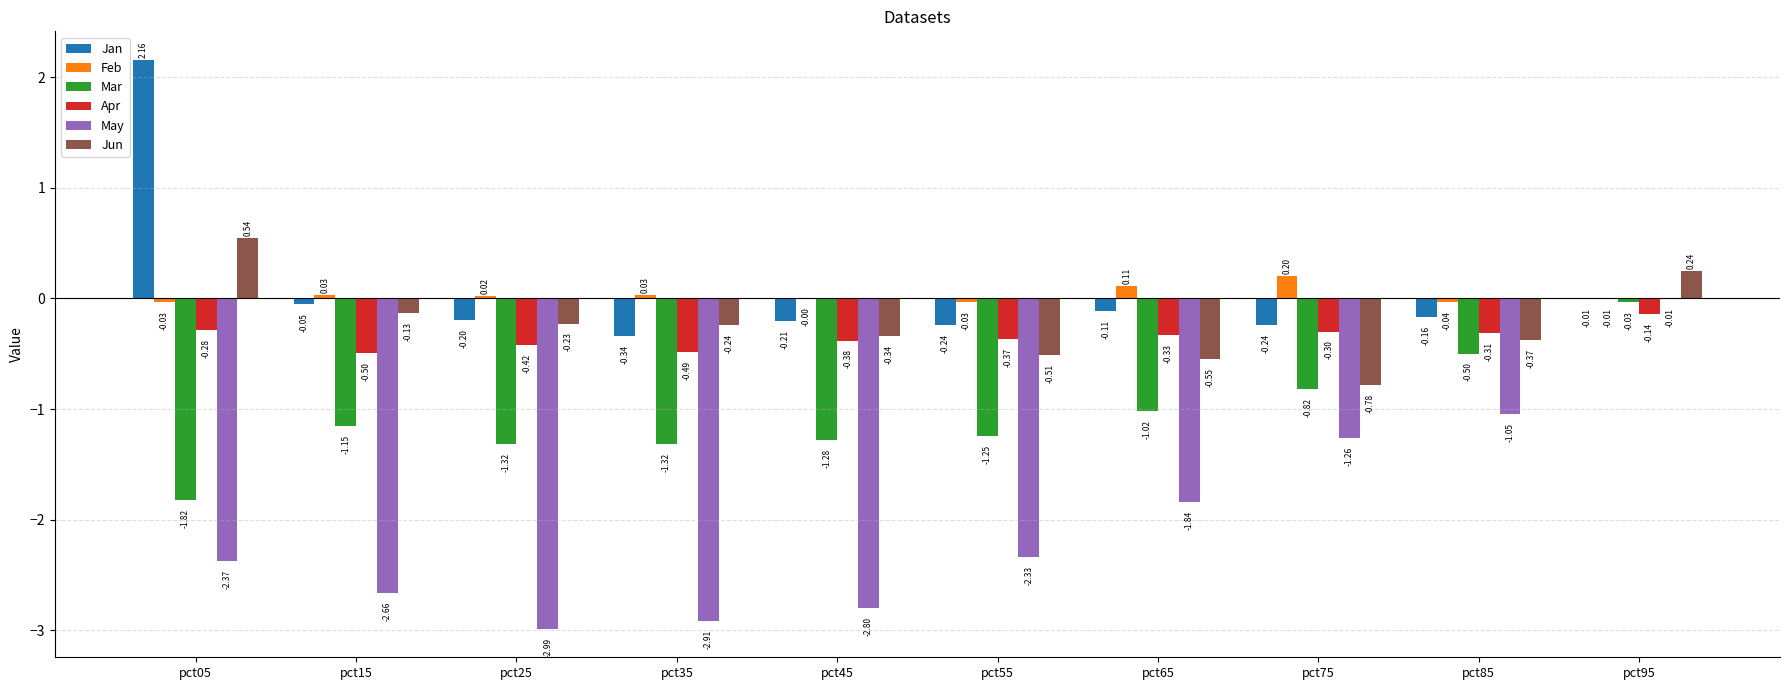

How many groups of bars are there?

10